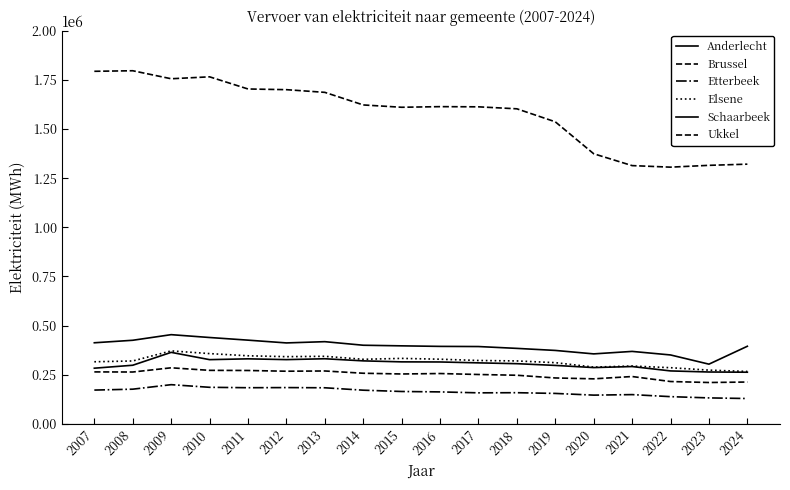

True or false: Elsene has a value of 545669 at 2009.

False